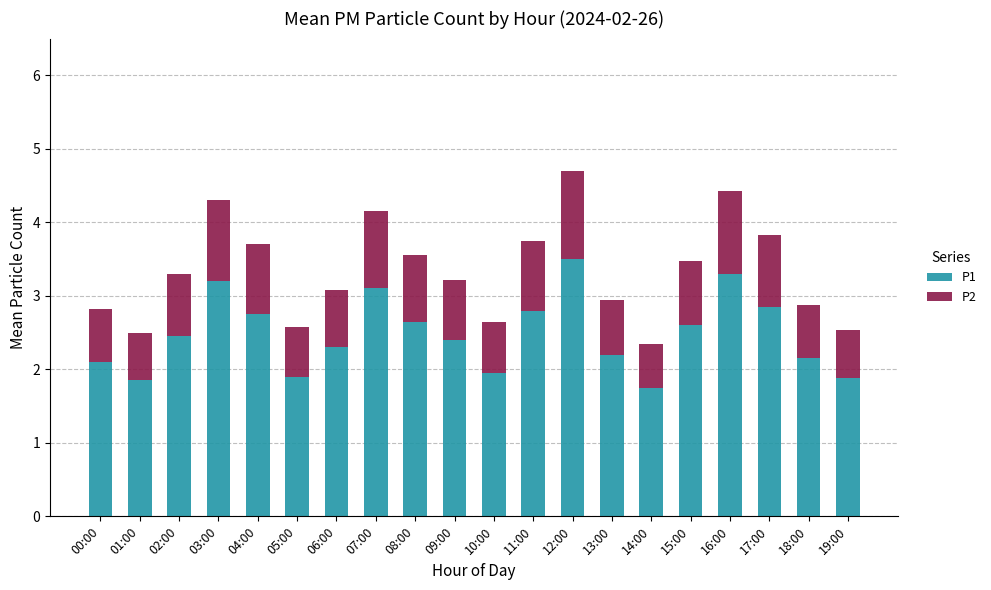

What is the sum of the P1 values at 07:00 and 12:00?

6.6